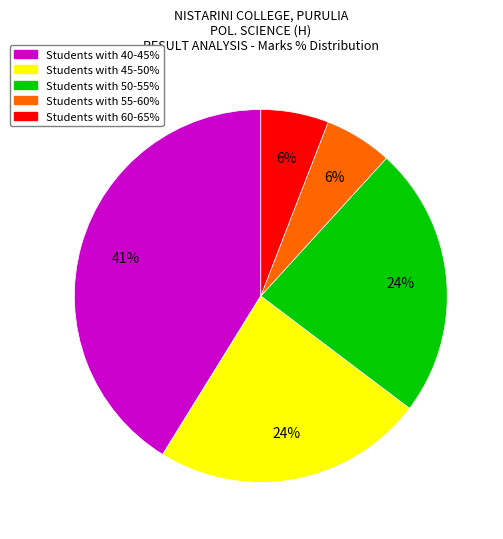

How many slices are in this pie chart?

5